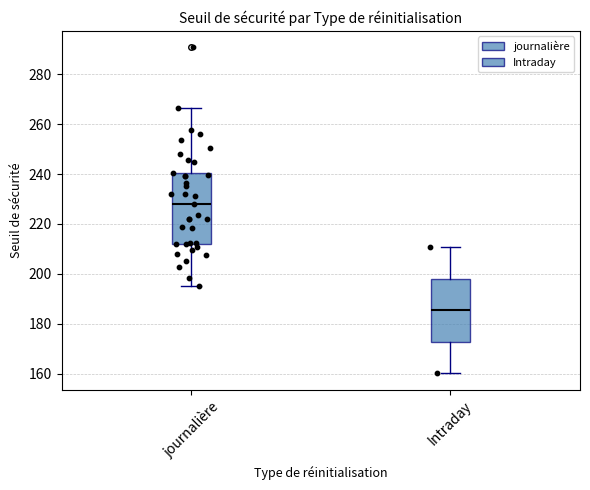

Reading left to right, transcribe this box plot: for each box, give where its median line is, the range the box spans, and where its two whiskers end, as read against the y-axis. The values are not printed on the chart, so give them approximately, as read against the axis.

journalière: median 228, box 212 to 240, whiskers 196 to 266
Intraday: median 186, box 172 to 198, whiskers 160 to 210